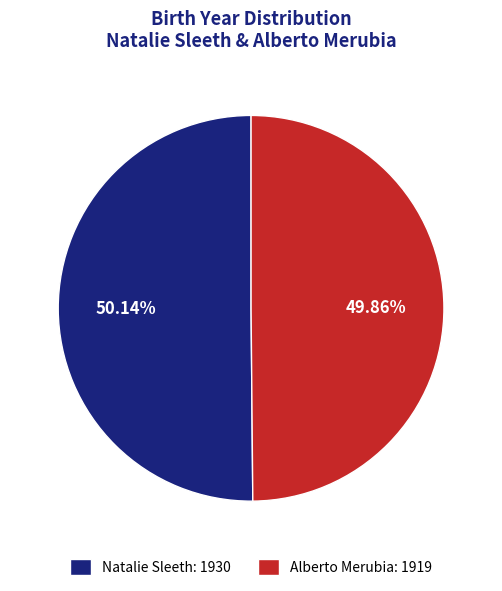

Is there any slice that represents more than half of the pie?

Yes